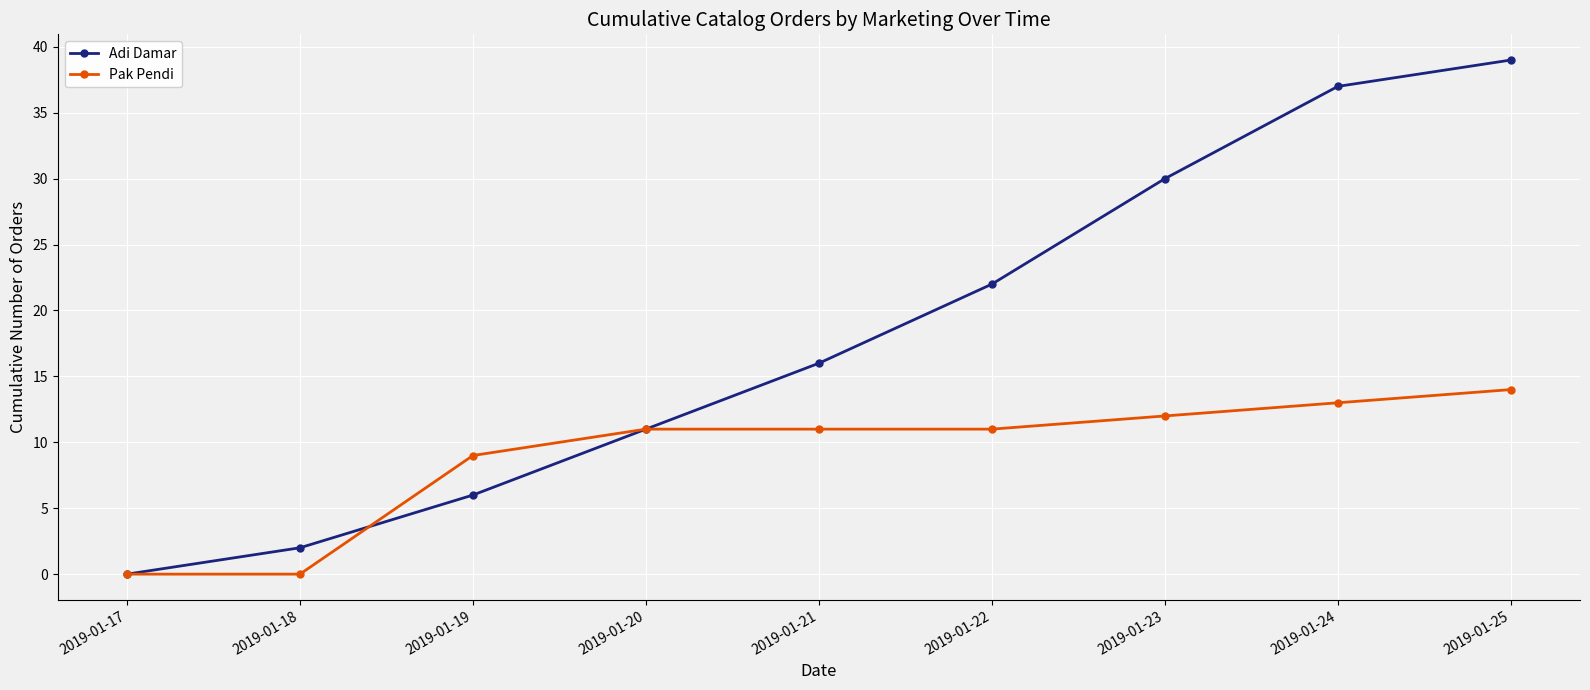

True or false: Adi Damar and Pak Pendi cross at least once.

True